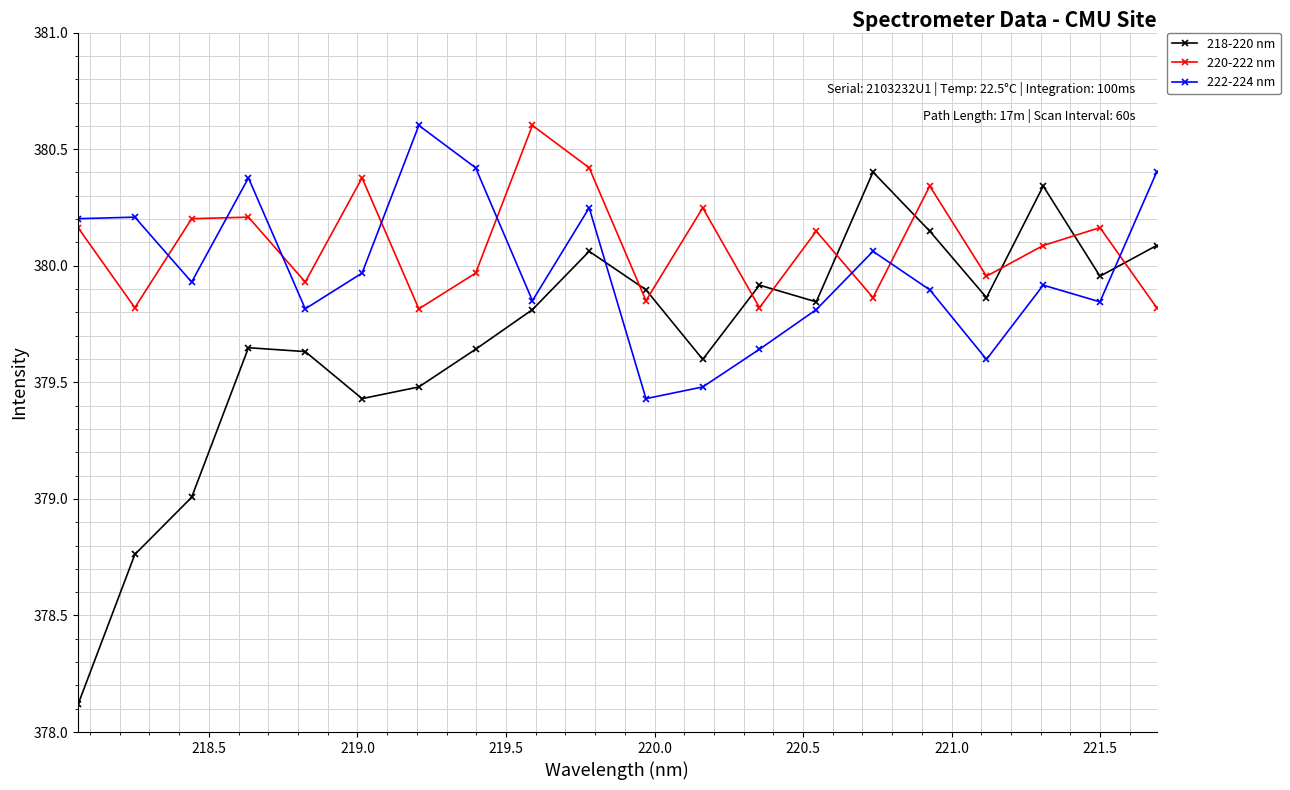

List the series in order of their overall mean, highest first.

220-222 nm, 222-224 nm, 218-220 nm